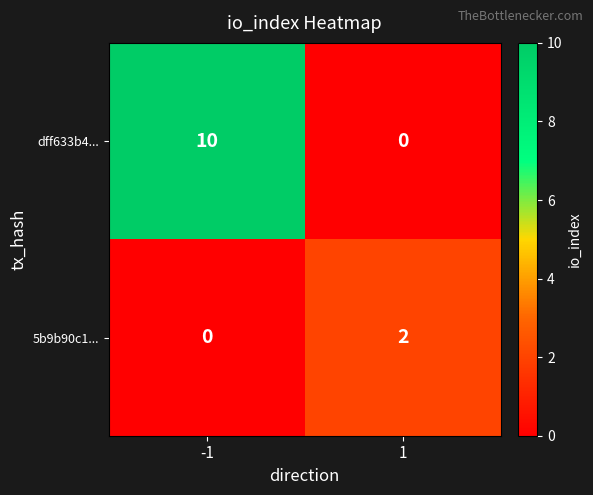

What is the sum of the dff633b4... values at 1 and -1?

10